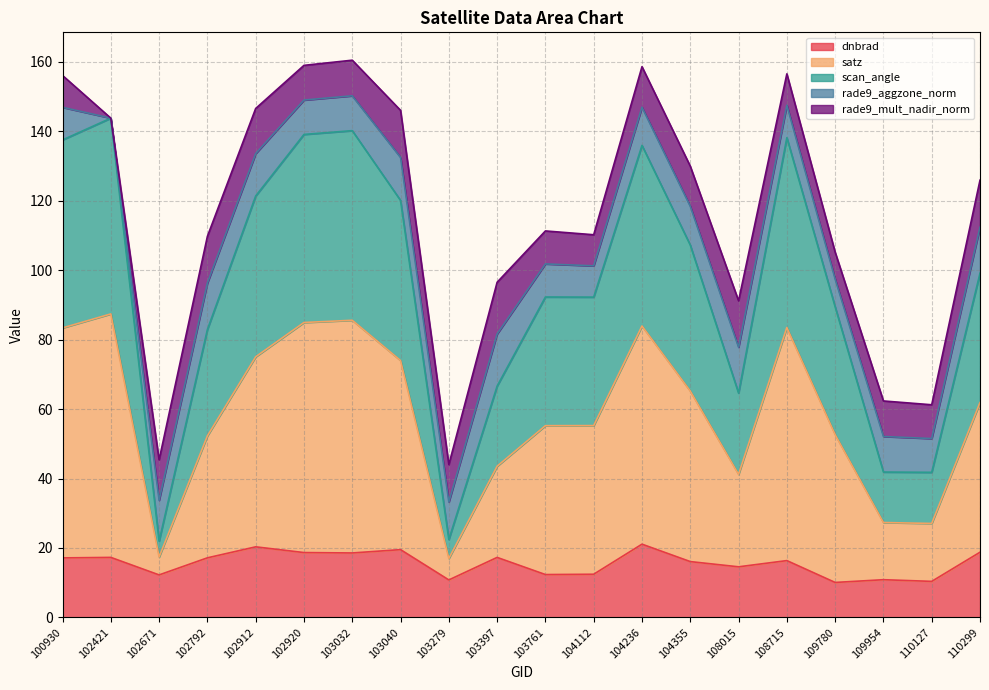

Is the value of satz at 103040 greater than the value of scan_angle at 110127?

Yes